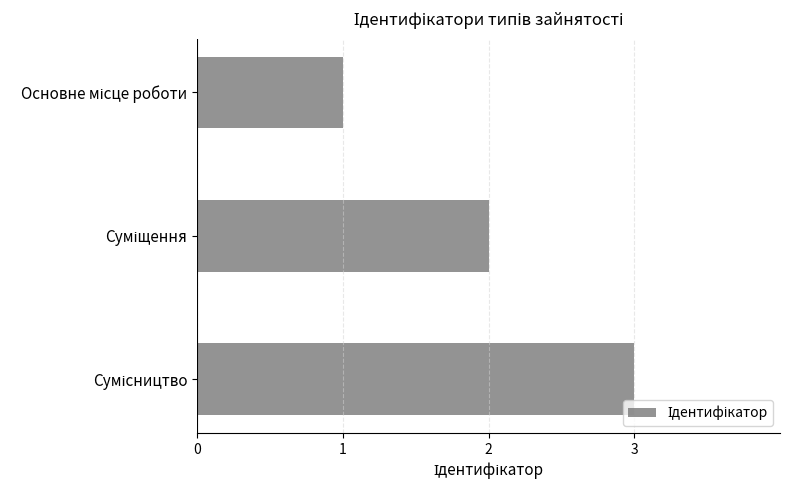

What is the greatest value displayed?

3